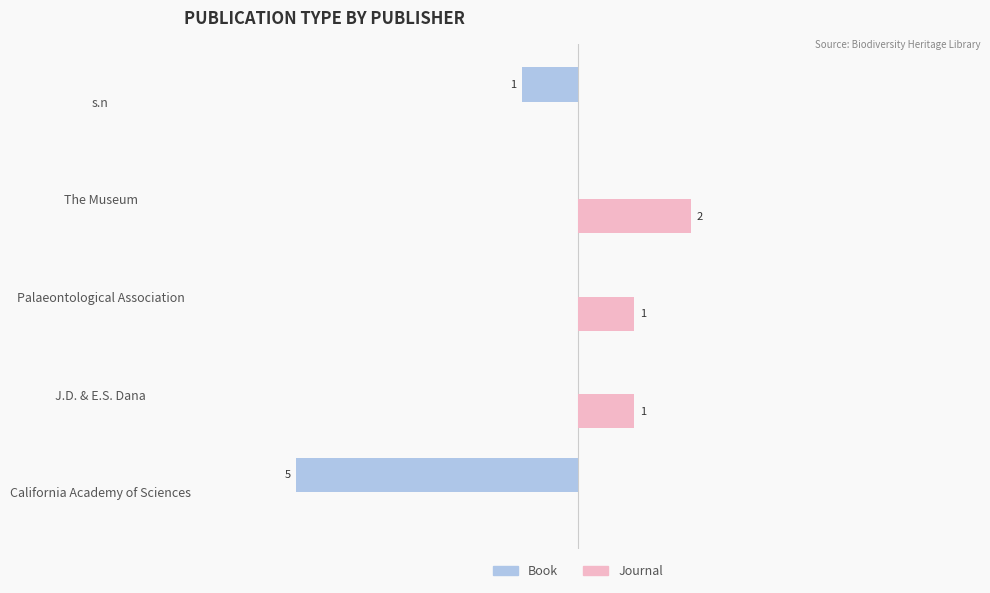

Which series has the largest total across all categories?

Journal